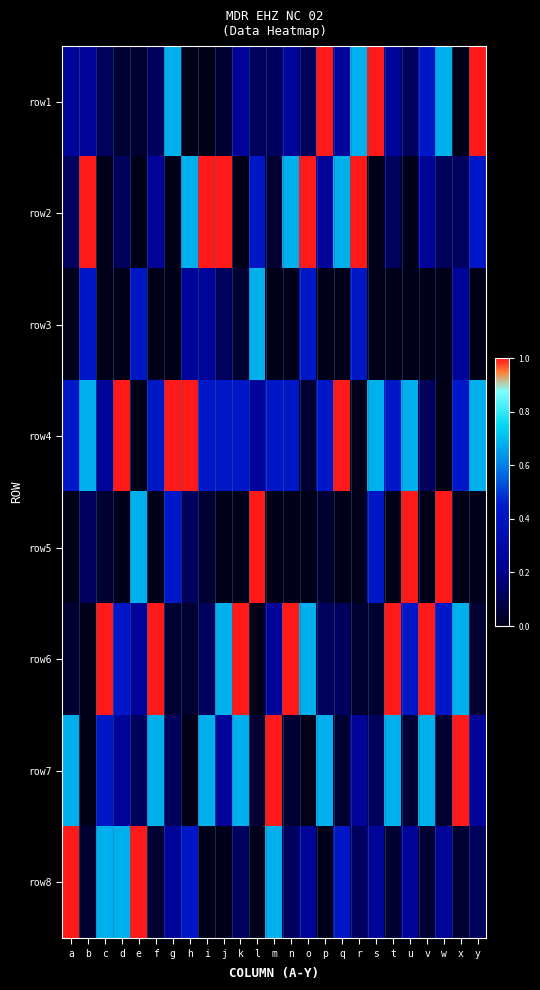

List the series in order of their peak value, highest first.

row1, row2, row4, row5, row6, row7, row8, row3